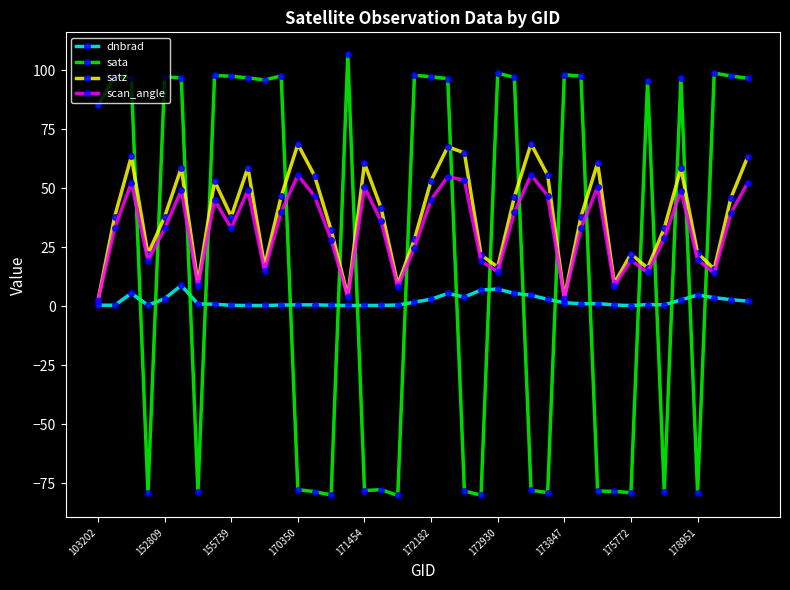

Which series has the largest range (max minus min)?

sata